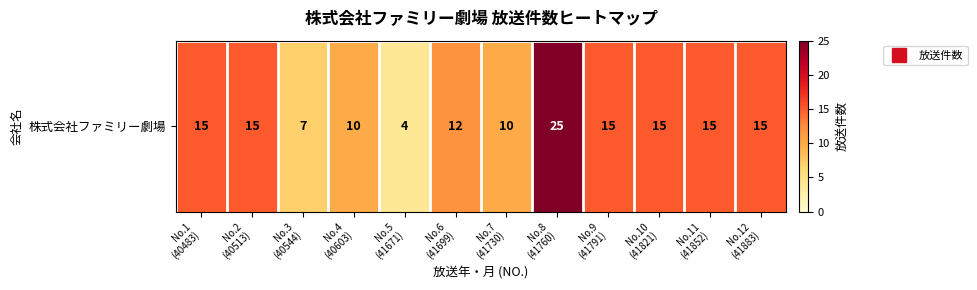

Rank the categories by value from highest to lowest.

No.8
(41760), No.1
(40483), No.2
(40513), No.9
(41791), No.10
(41821), No.11
(41852), No.12
(41883), No.6
(41699), No.4
(40603), No.7
(41730), No.3
(40544), No.5
(41671)